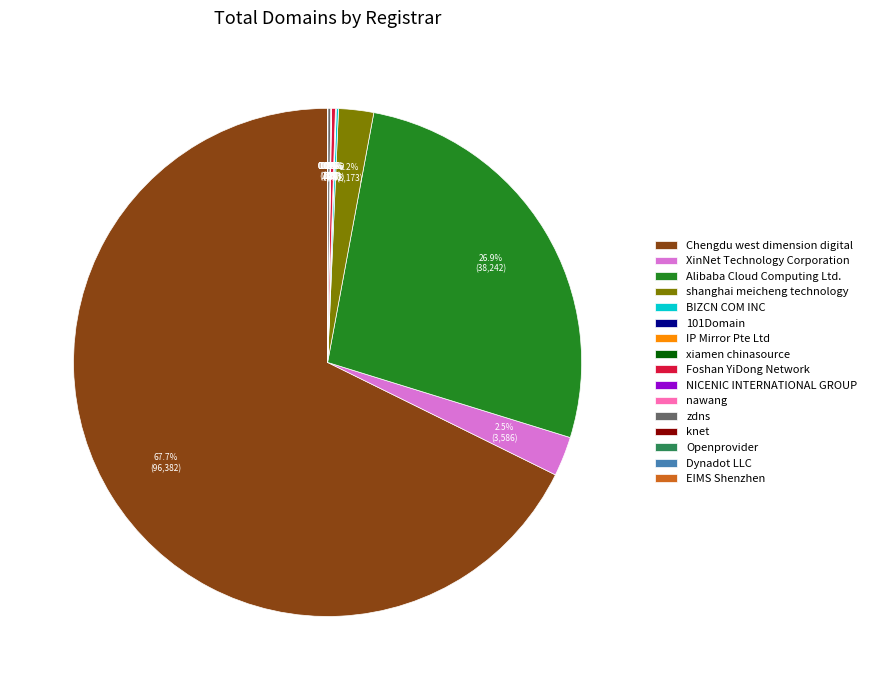

Is there a majority slice in this chart?

Yes